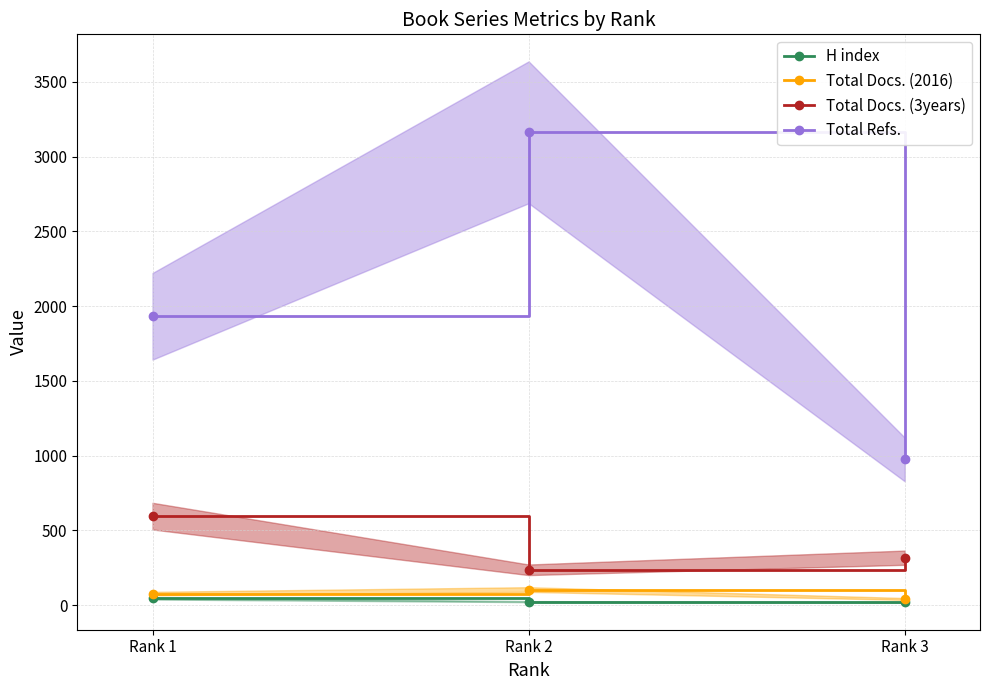

Is it true that Total Refs. equals 3163 at Rank 2?

True